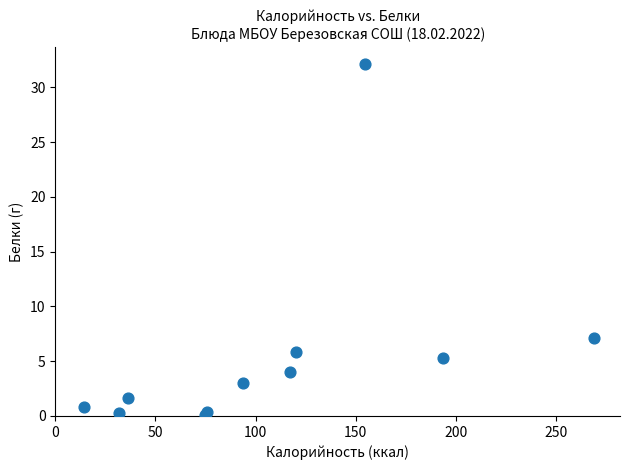

What Y value in the scatter plot is closest to 16?

7.1